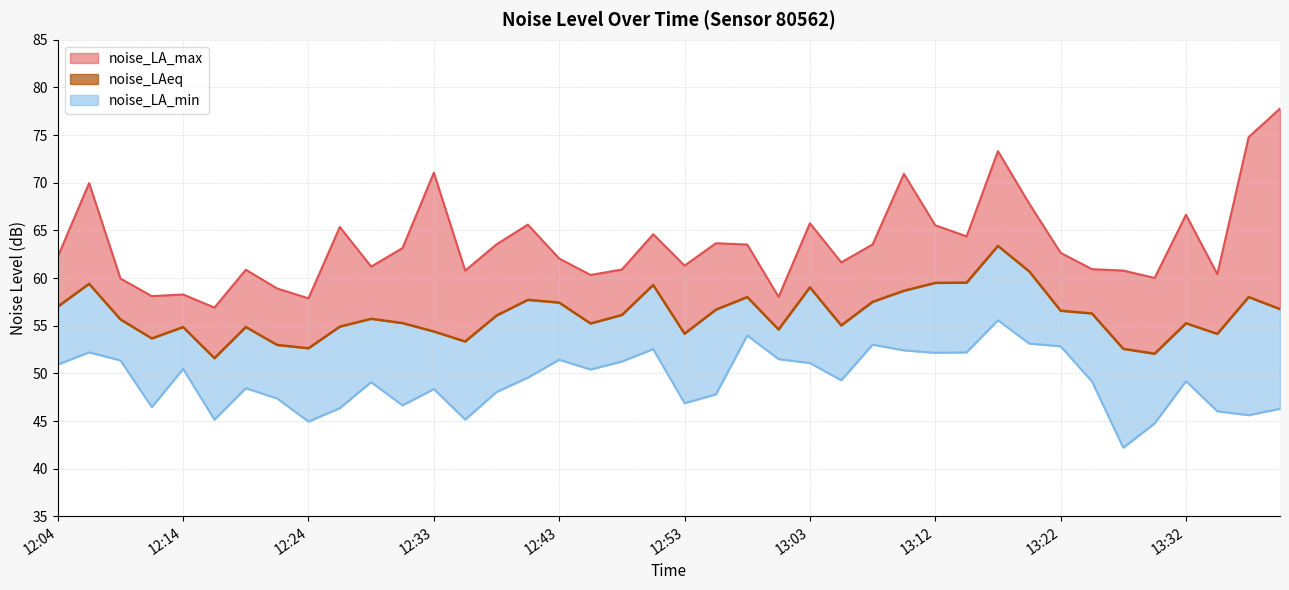

What position from the left is 13:12?

29